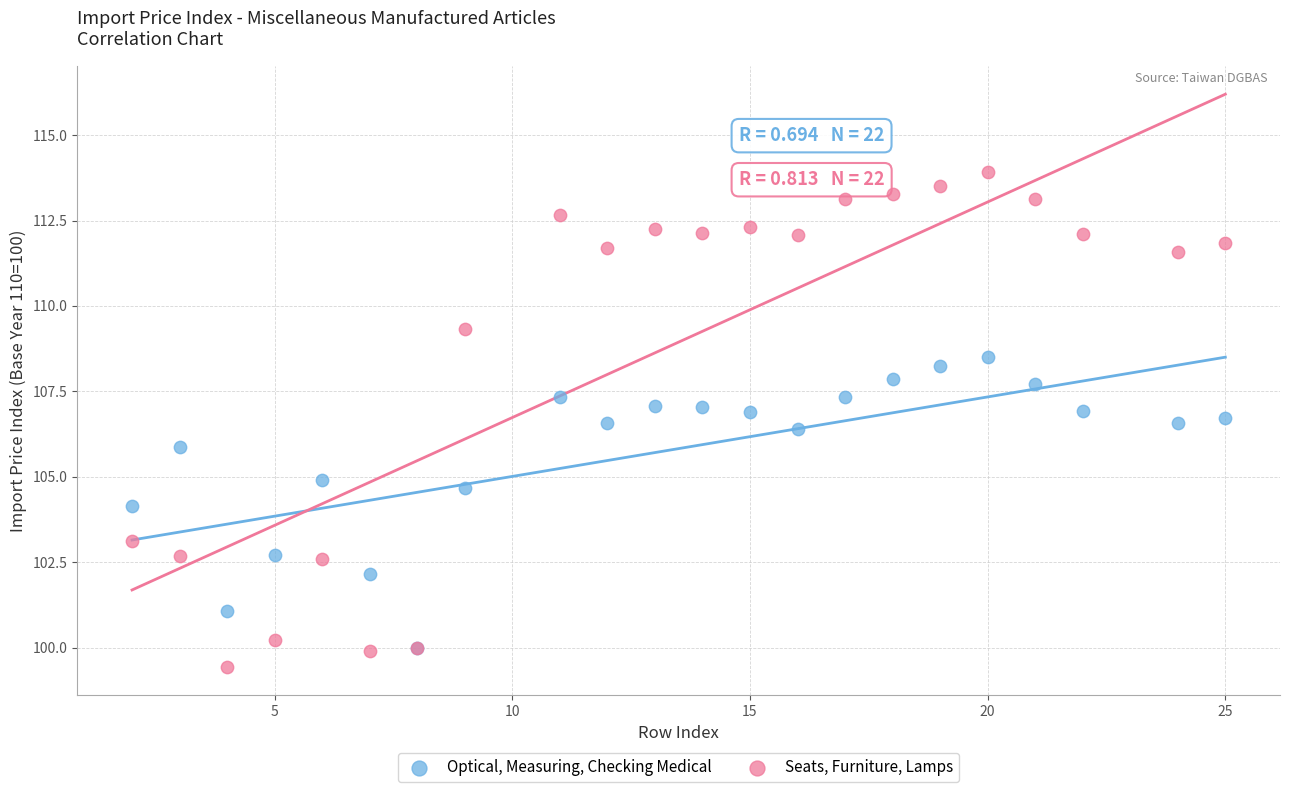

Which series contains the highest Y value?

Seats, Furniture, Lamps